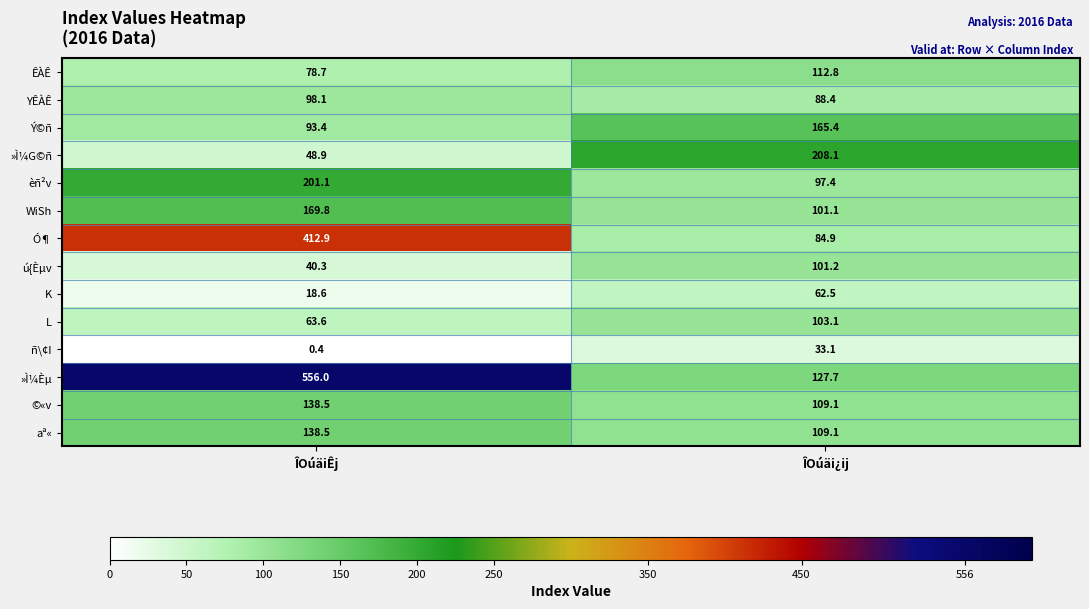

The value of »Ì¼Èµ at ÎOúäiÊj is 217.2. True or false?

False